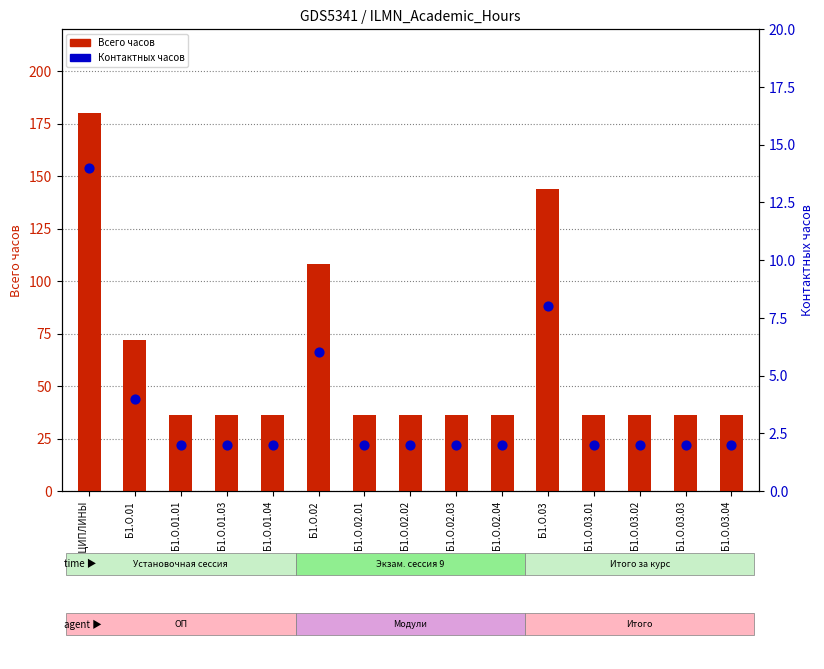

Which series has the largest Y range (max minus min)?

Всего часов